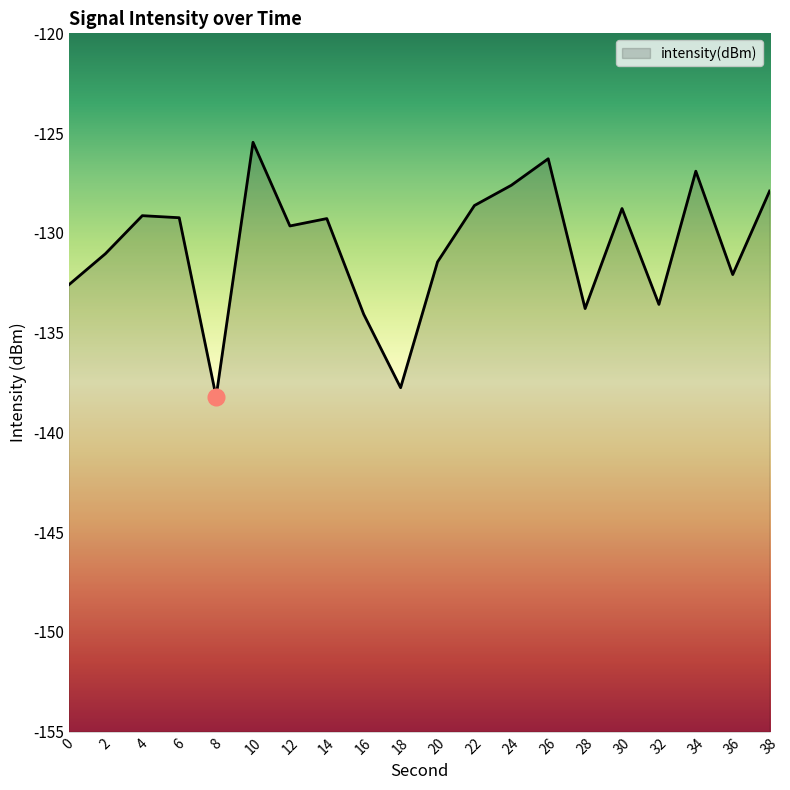

What is the approximate value at 14?

-129.3